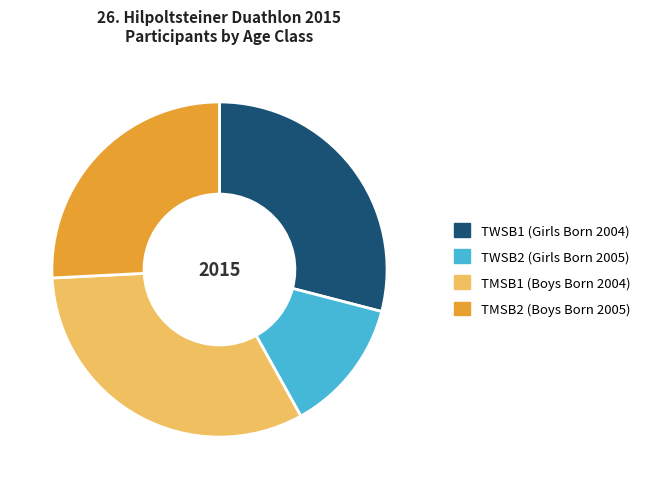

Does TWSB2 represent more than half of the total?

No